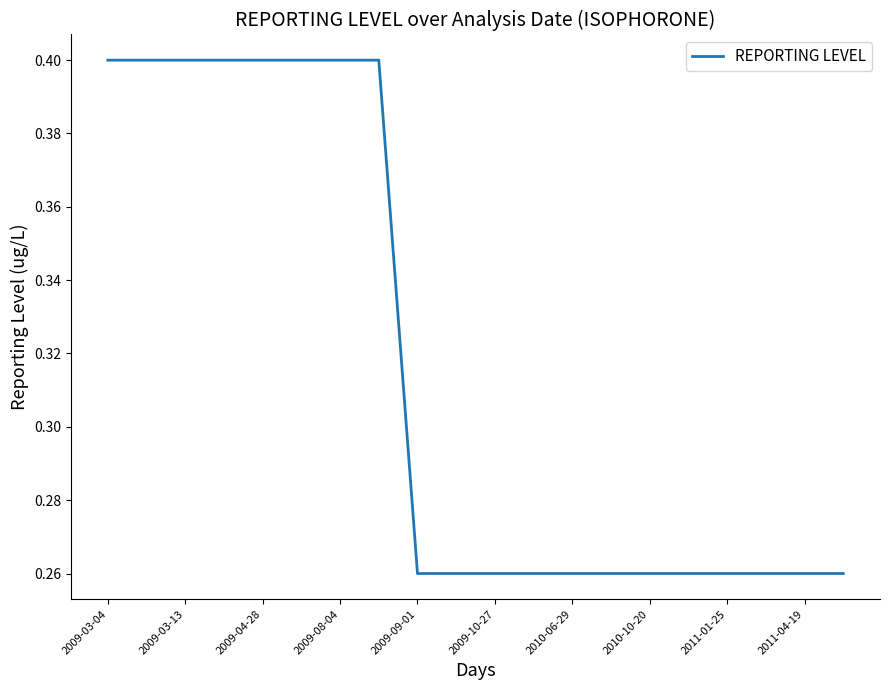

What is the greatest value displayed?

0.4